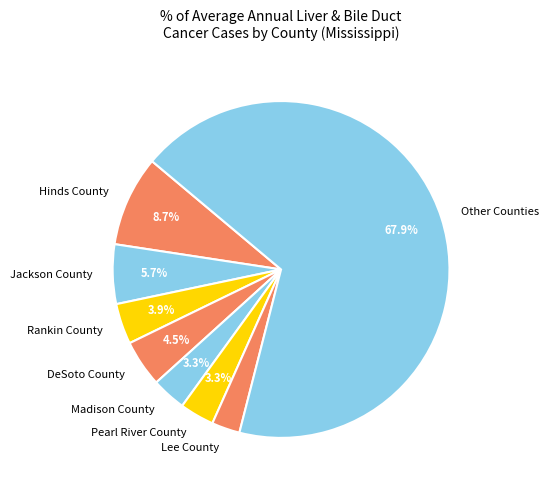

What percentage do Rankin County and Jackson County together represent?

9.6%